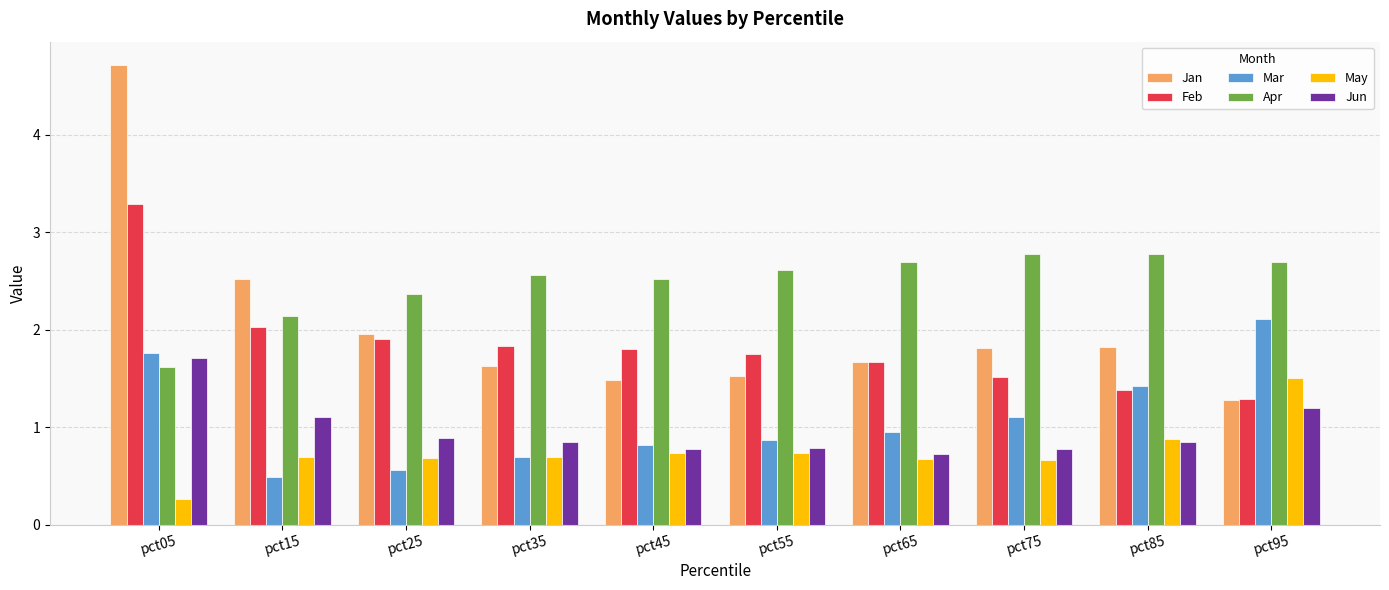

What are all the series names shown in the legend?

Jan, Feb, Mar, Apr, May, Jun